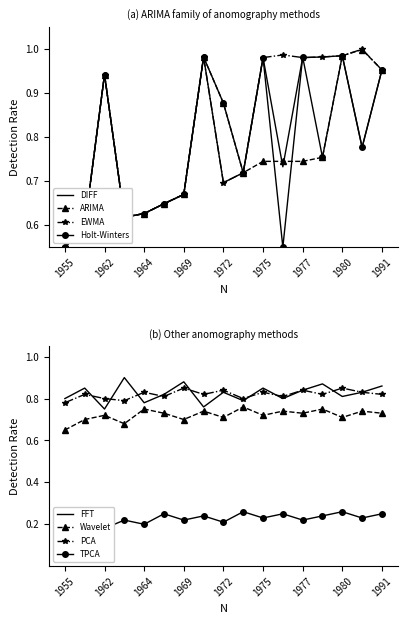

The value of ARIMA at 1962 is 1.6. True or false?

False